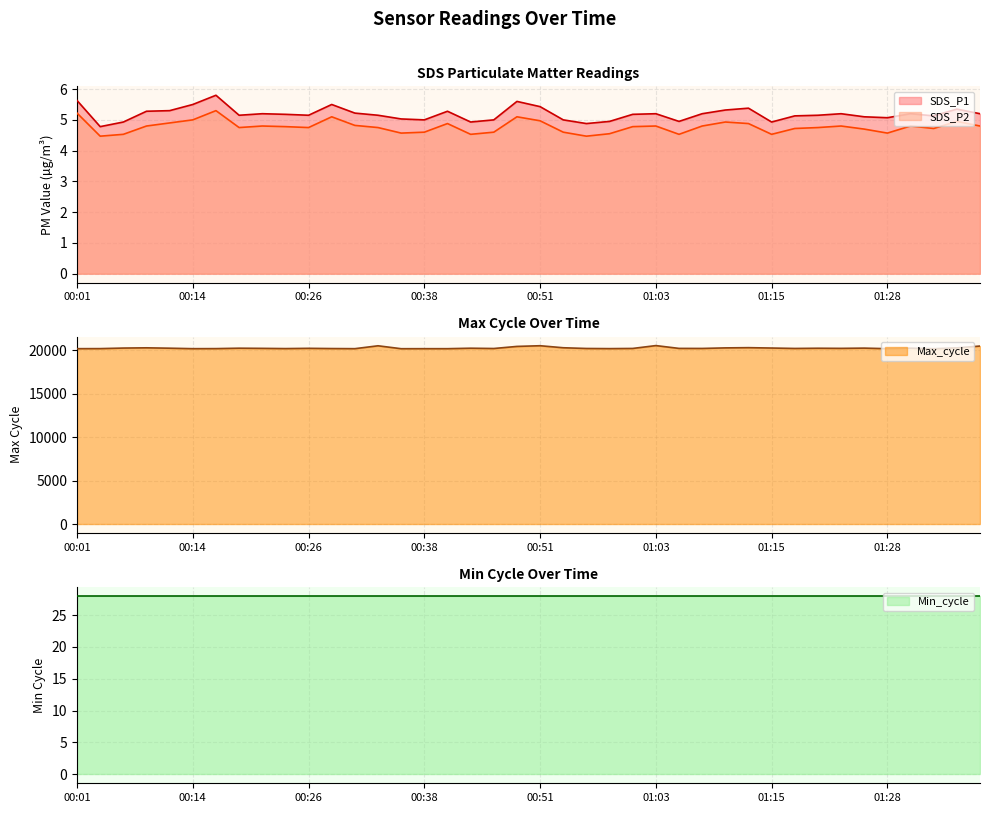

What is the total value across all series at 00:58?

20219.5